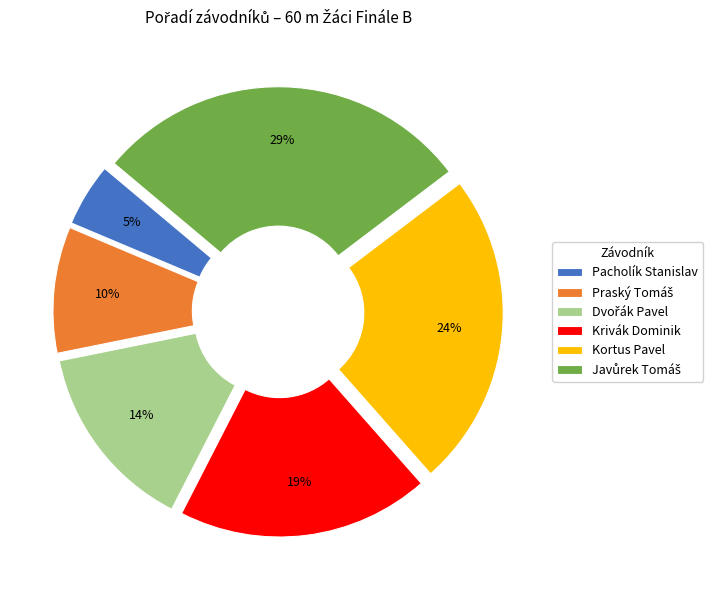

Which category has the smallest portion of the pie?

Pacholík Stanislav